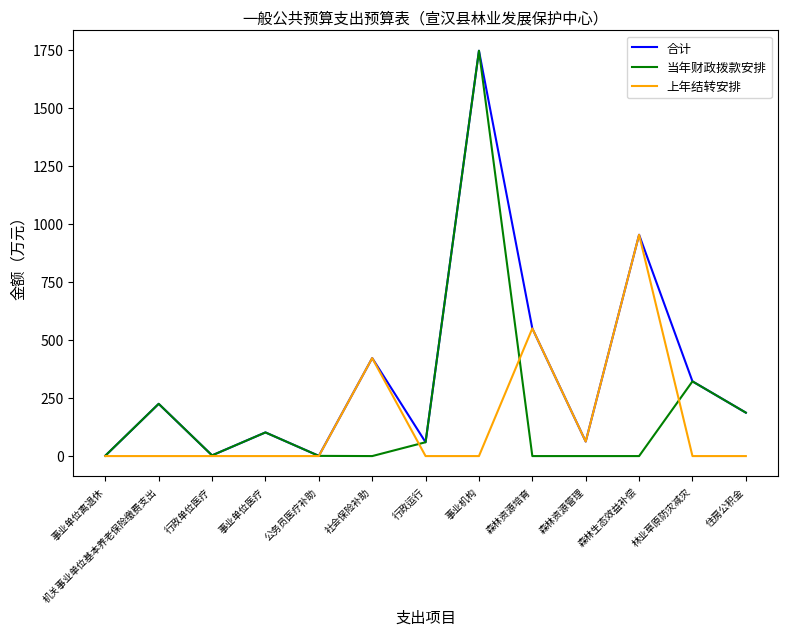

Is it true that 当年财政拨款安排 equals 0.0 at 森林资源培育?

True